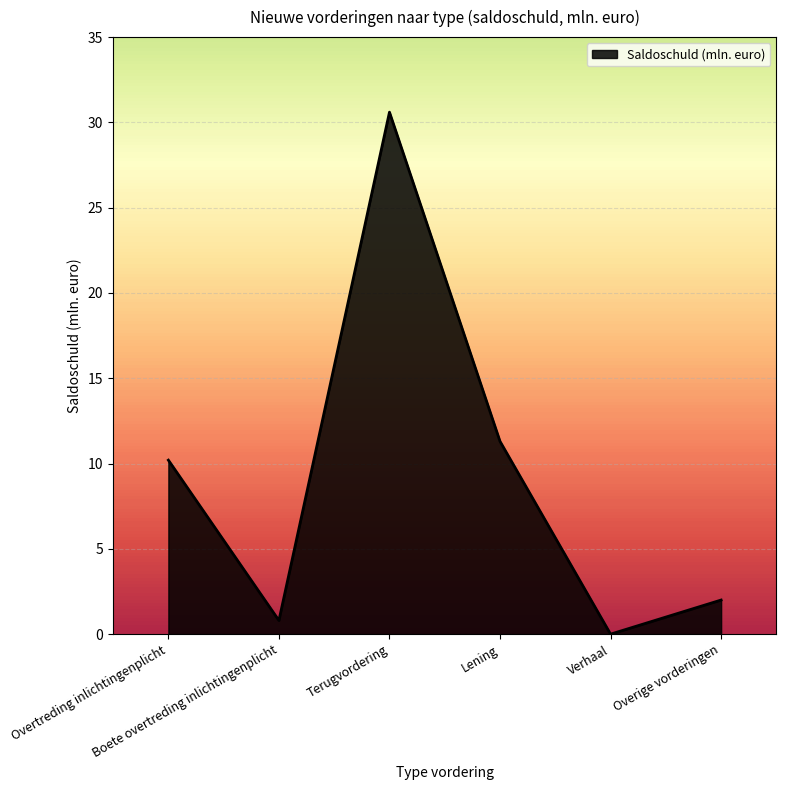

List the labels in order of value, smallest first.

Verhaal, Boete overtreding inlichtingenplicht, Overige vorderingen, Overtreding inlichtingenplicht, Lening, Terugvordering